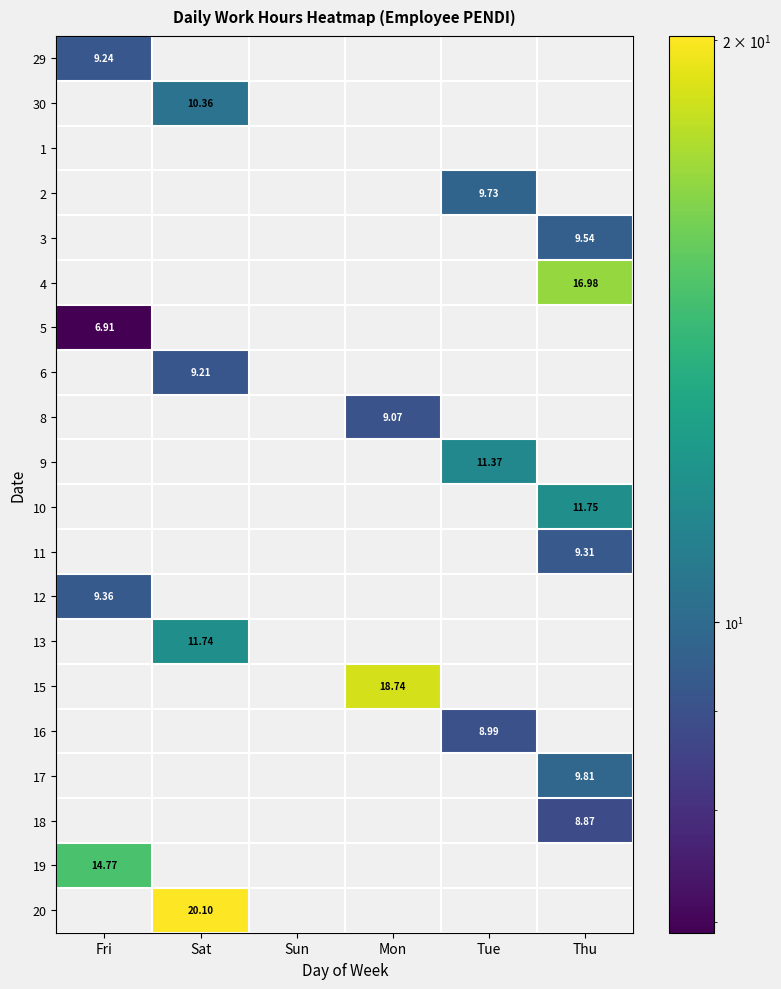

Which label corresponds to the smallest value in the chart?

Fri